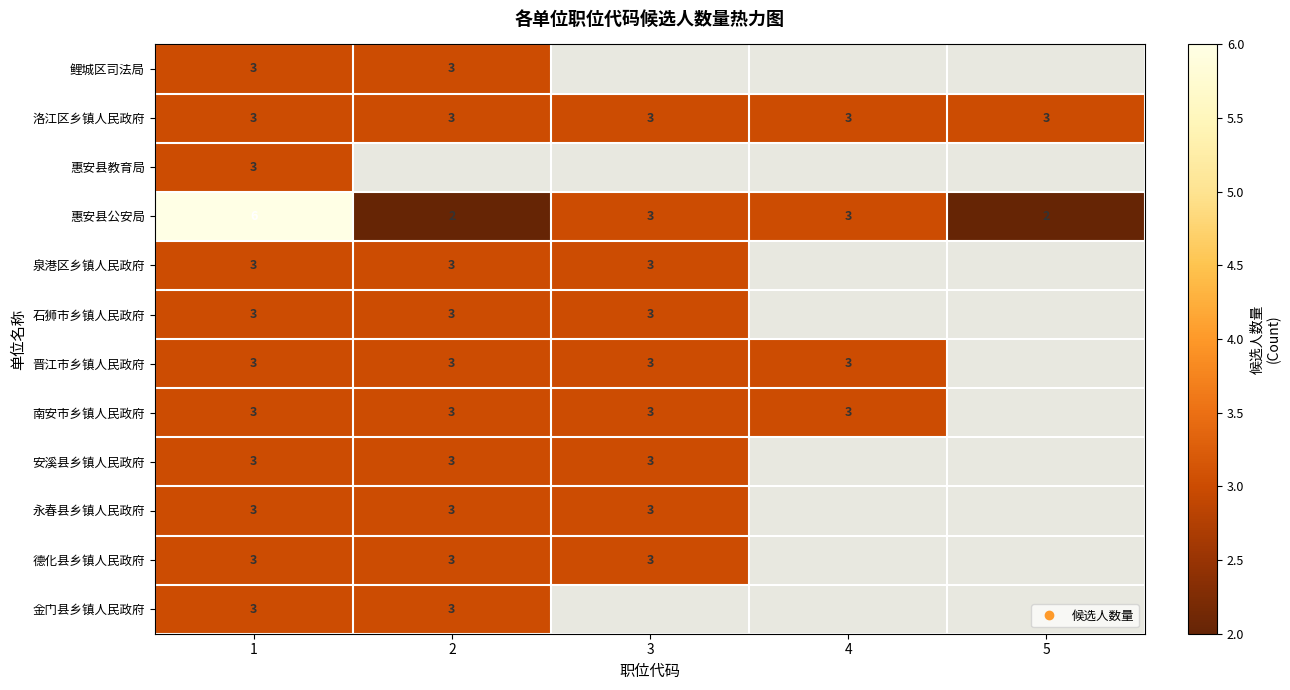

At which label does 南安市乡镇人民政府 reach its minimum?

1